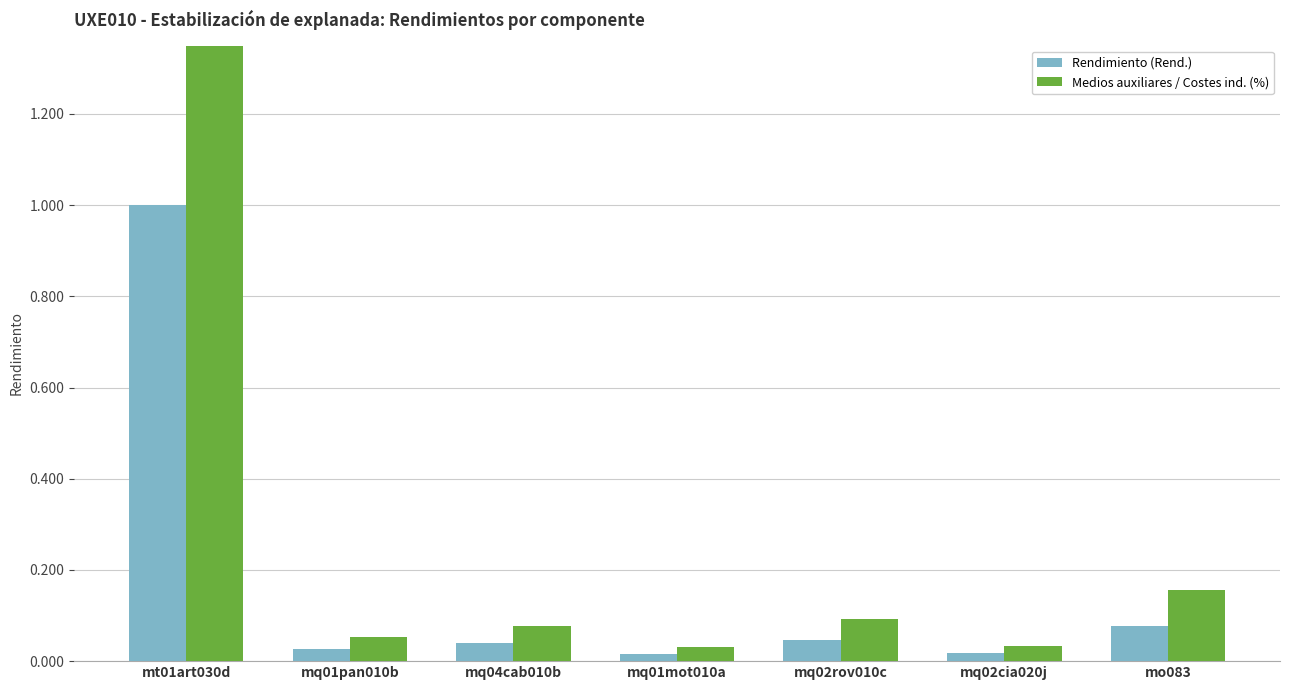

At which category is the sum across all series the highest?

mt01art030d